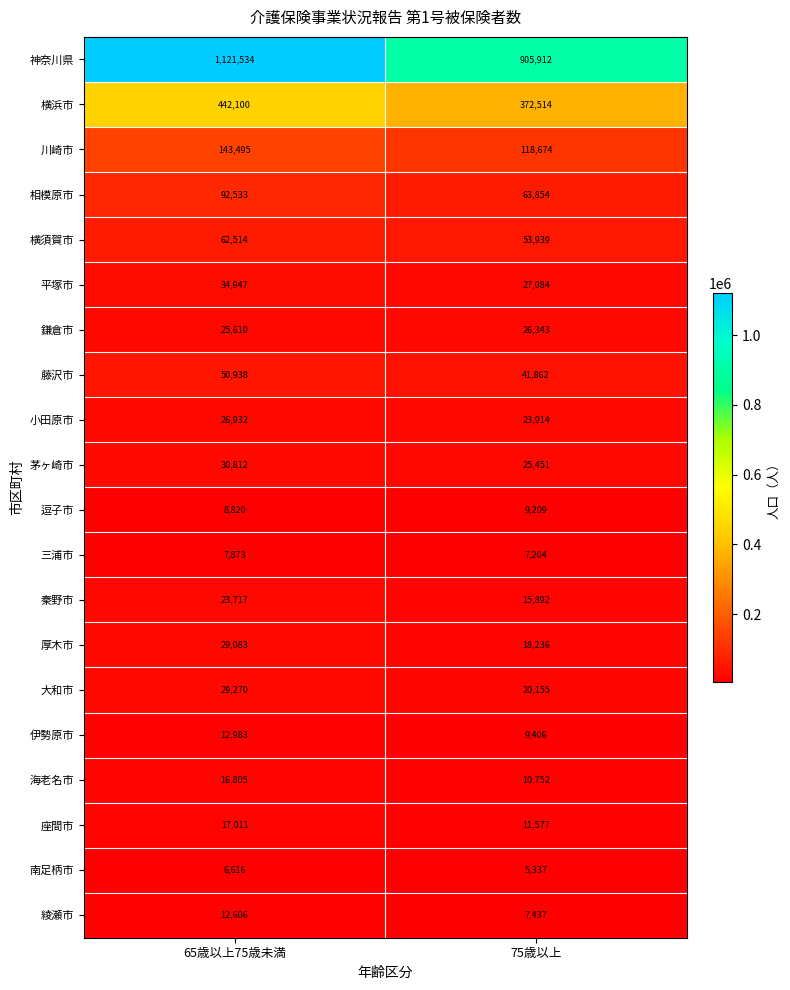

Which category has the lowest value in the 大和市 series?

75歳以上